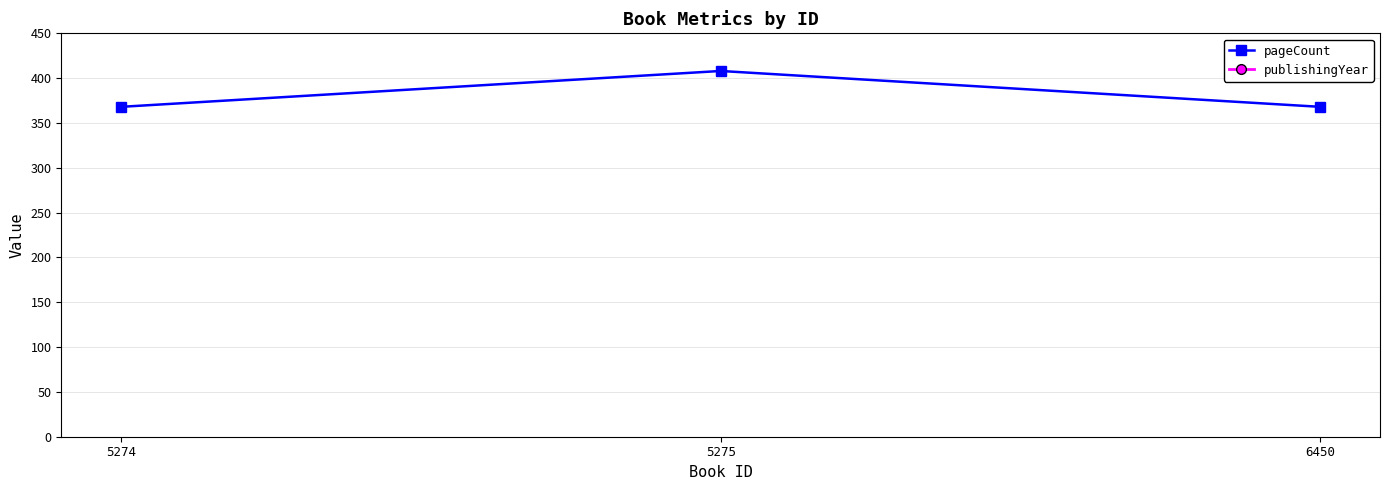

At which label does pageCount reach its peak?

5275